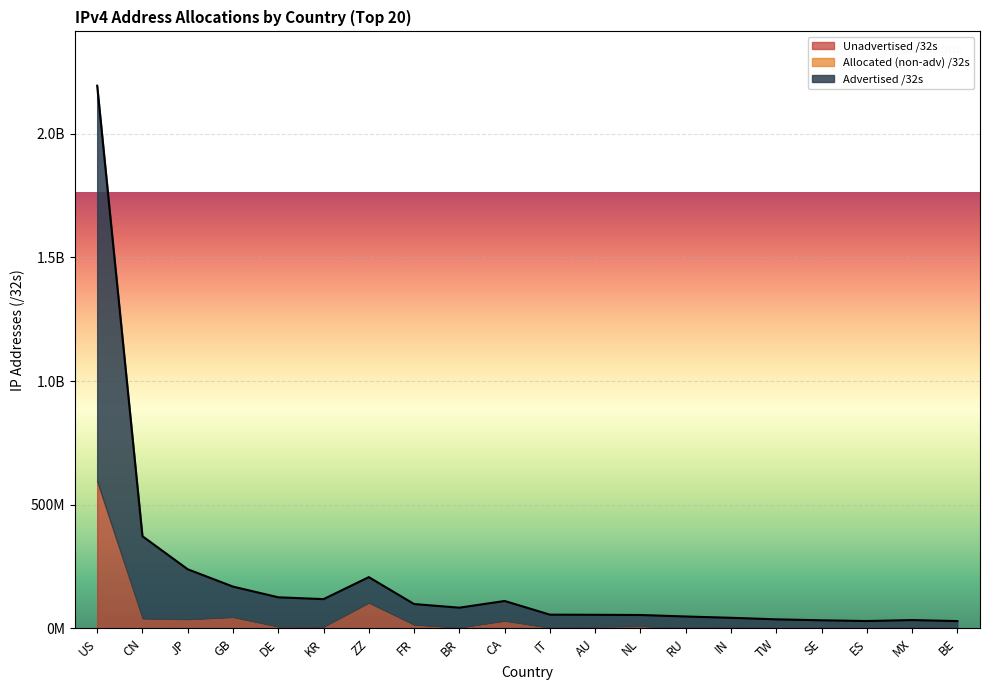

The value of Unadvertised /32s at IN is 6539520. True or false?

True